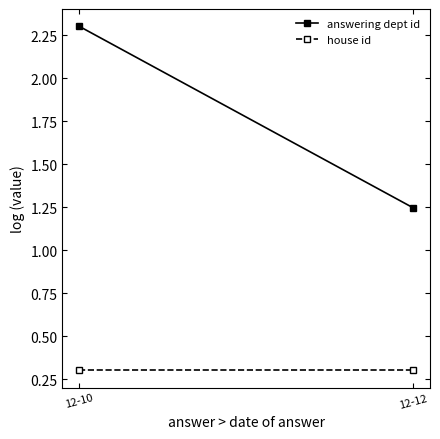

Reading left to right, transcribe all the data shown in this chart.

answering dept id: 2.3	1.2
house id: 0.3	0.3